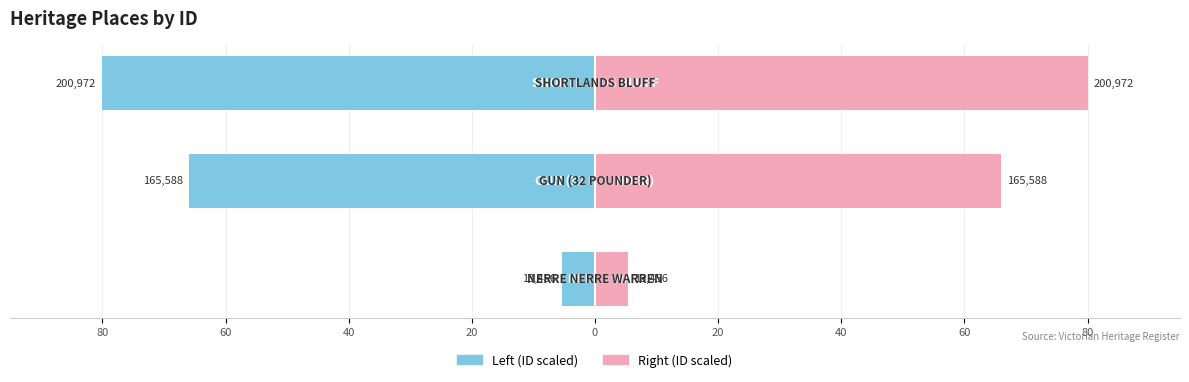

Rank the series at 40 from lowest to highest value.

Left (ID scaled), Right (ID scaled)